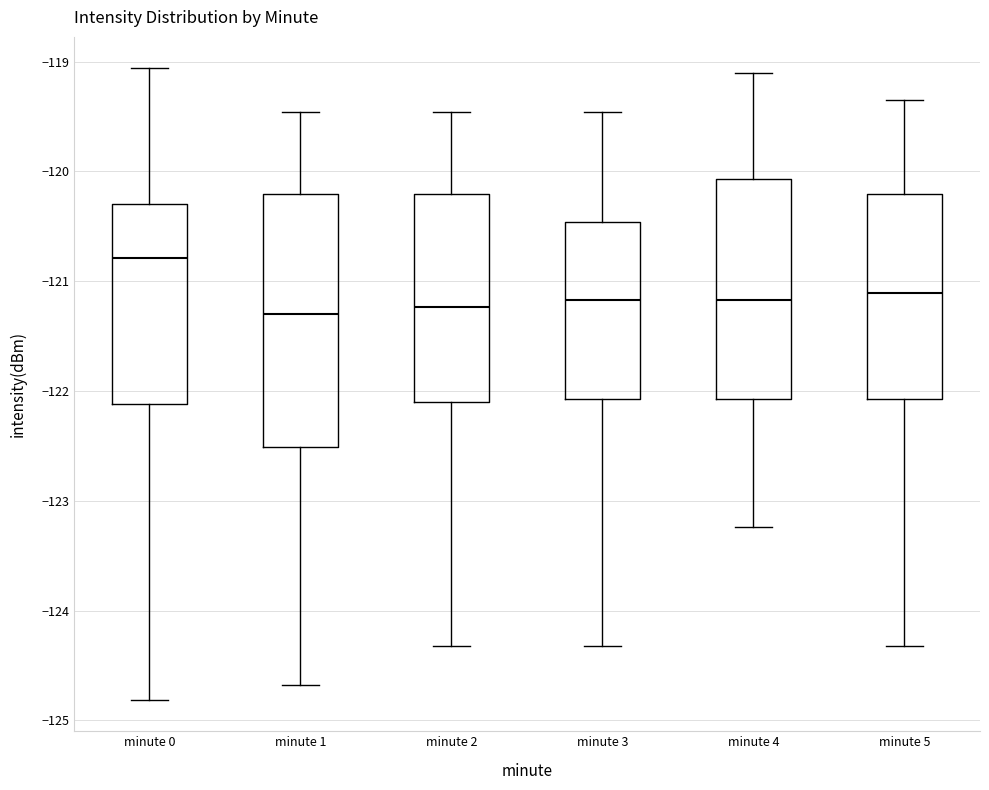

Reading left to right, read every box against the y-axis: the position of its median line, the range the box covers, and the ends of its whiskers. The values are not printed on the chart, so give them approximately, as read against the axis.

minute 0: median -120.8, box -122.1 to -120.3, whiskers -124.8 to -119.1
minute 1: median -121.3, box -122.5 to -120.2, whiskers -124.7 to -119.5
minute 2: median -121.2, box -122.1 to -120.2, whiskers -124.3 to -119.5
minute 3: median -121.2, box -122.1 to -120.5, whiskers -124.3 to -119.5
minute 4: median -121.2, box -122.1 to -120.1, whiskers -123.2 to -119.1
minute 5: median -121.1, box -122.1 to -120.2, whiskers -124.3 to -119.3